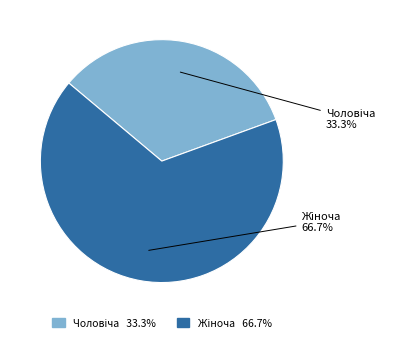

Is there any slice that represents more than half of the pie?

Yes